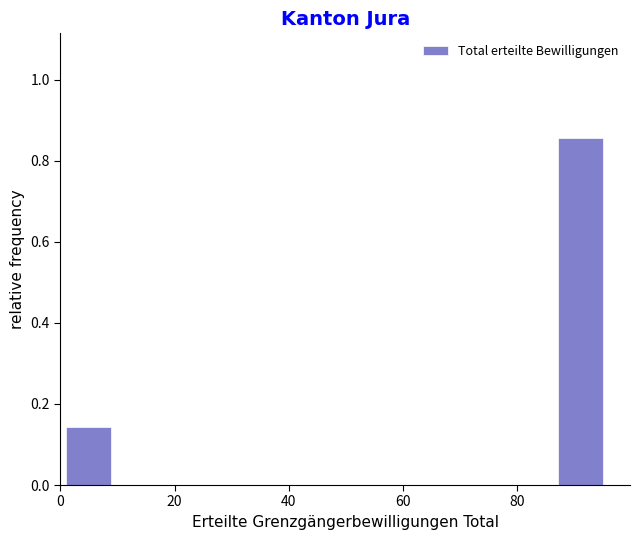

Read against the x-axis, roughly where is the centre of the tallest bar?

92